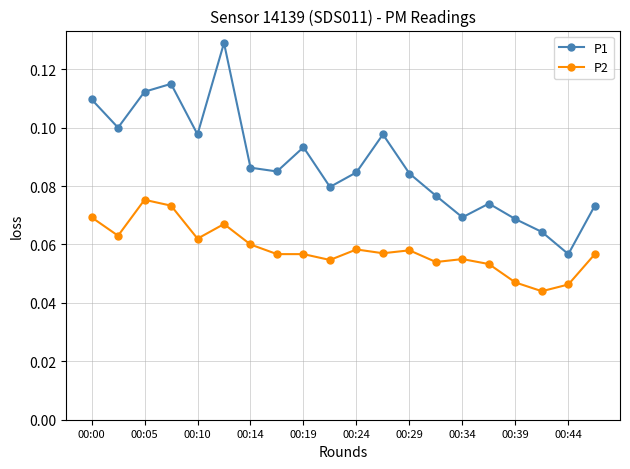

List the series in order of their overall mean, highest first.

P1, P2